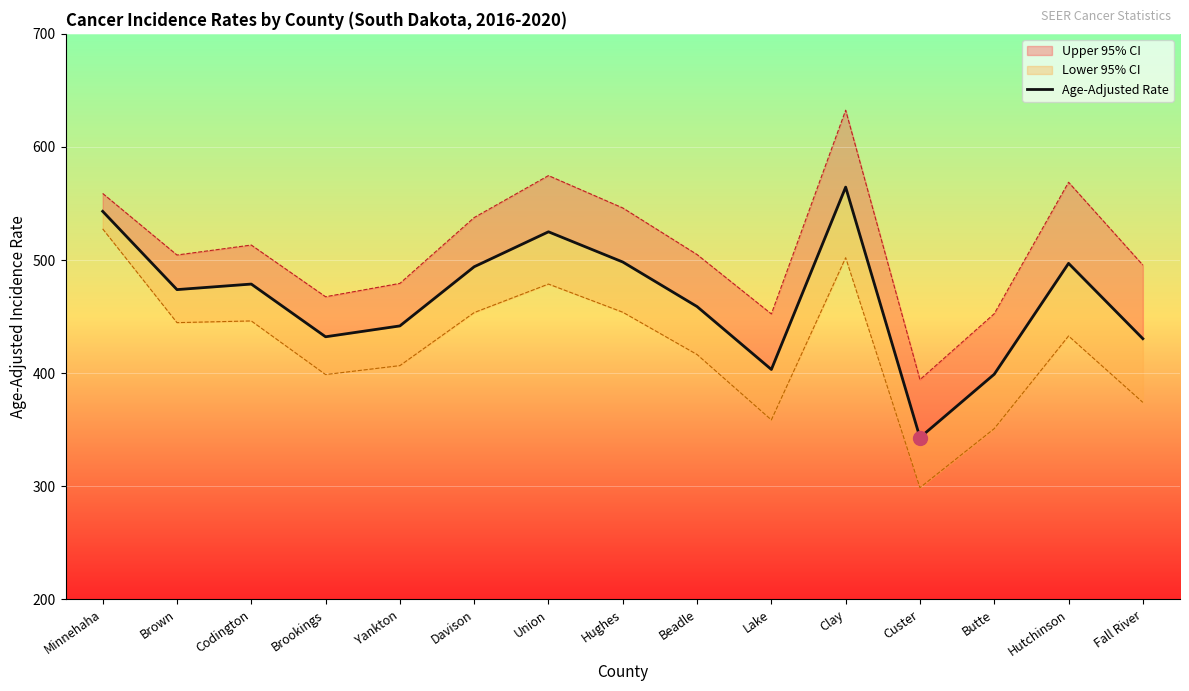

Where is the first local minimum?

Brown